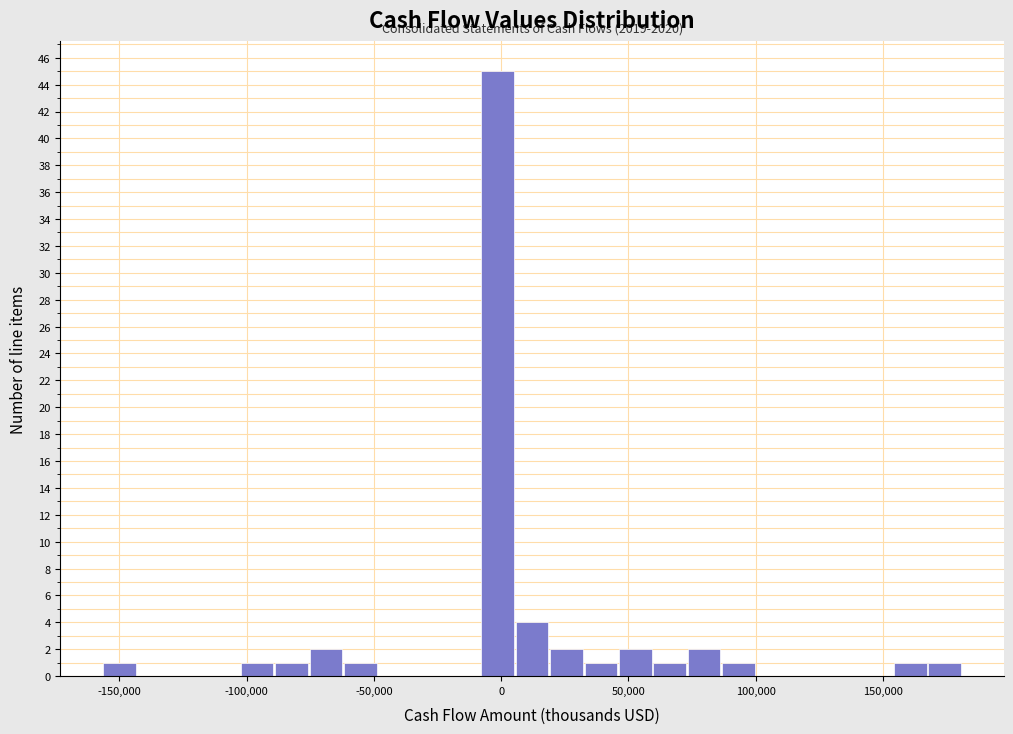

Around what value on the x-axis is the tallest bar? Give the approximate position of its centre, as read against the axis.

0